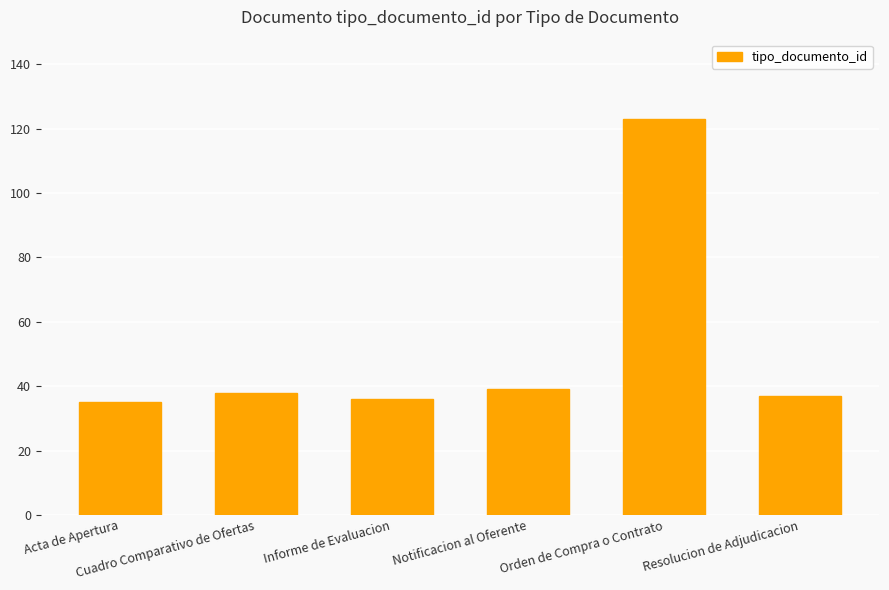

How many distinct data groups are displayed?

1